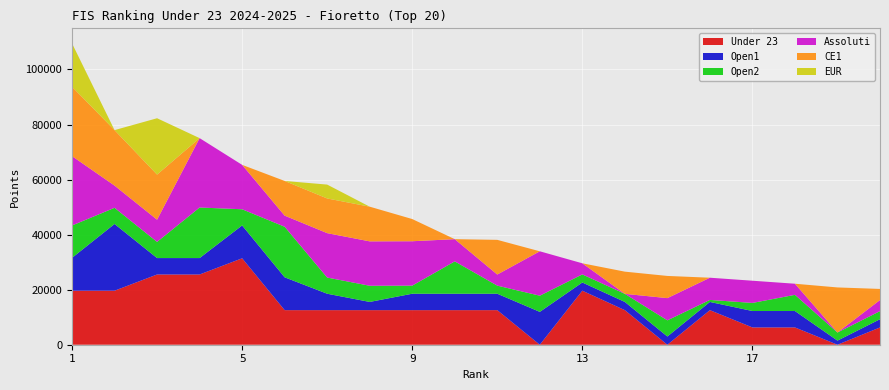

Reading left to right, list all the values displayed in this chart.

Under 23: 1=19625.0	2=19625.0	3=25512.5	4=25512.5	5=31400.0	6=12560.0	7=12560.0	8=12560.0	9=12560.0	10=12560.0	11=12560.0	12=0.0	13=19625.0	14=12560.0	15=0.0	16=12560.0	17=6280.0	18=6280.0	19=0.0	20=6280.0
Open1: 1=11932.8	2=24238.5	3=5966.4	4=5966.4	5=11932.8	6=11932.8	7=5966.4	8=2983.2	9=5966.4	10=5966.4	11=5966.4	12=11932.8	13=2983.2	14=2983.2	15=2983.2	16=2983.2	17=5966.4	18=5966.4	19=1491.7	20=2983.2
Open2: 1=11756.8	2=5878.4	3=5878.4	4=18370.0	5=5878.4	6=18370.0	7=5878.4	8=5878.4	9=2939.2	10=11756.8	11=2939.2	12=5878.4	13=2939.2	14=2939.2	15=5878.4	16=734.8	17=2939.2	18=5878.4	19=2939.2	20=2939.2
Assoluti: 1=25200.0	2=8064.0	3=8064.0	4=25200.0	5=16128.0	6=4032.0	7=16128.0	8=16128.0	9=16128.0	10=8064.0	11=4032.0	12=16128.0	13=4032.0	14=0.0	15=8064.0	16=8064.0	17=8064.0	18=4032.0	19=0.0	20=4032.0
CE1: 1=25200.0	2=20160.0	3=16380.0	4=0.0	5=0.0	6=12600.0	7=12600.0	8=12600.0	9=8064.0	10=0.0	11=12600.0	12=0.0	13=0.0	14=8064.0	15=8064.0	16=0.0	17=0.0	18=0.0	19=16380.0	20=4032.0
EUR: 1=15750.0	2=0.0	3=20475.0	4=0.0	5=0.0	6=0.0	7=5040.0	8=0.0	9=0.0	10=0.0	11=0.0	12=0.0	13=0.0	14=0.0	15=0.0	16=0.0	17=0.0	18=0.0	19=0.0	20=0.0